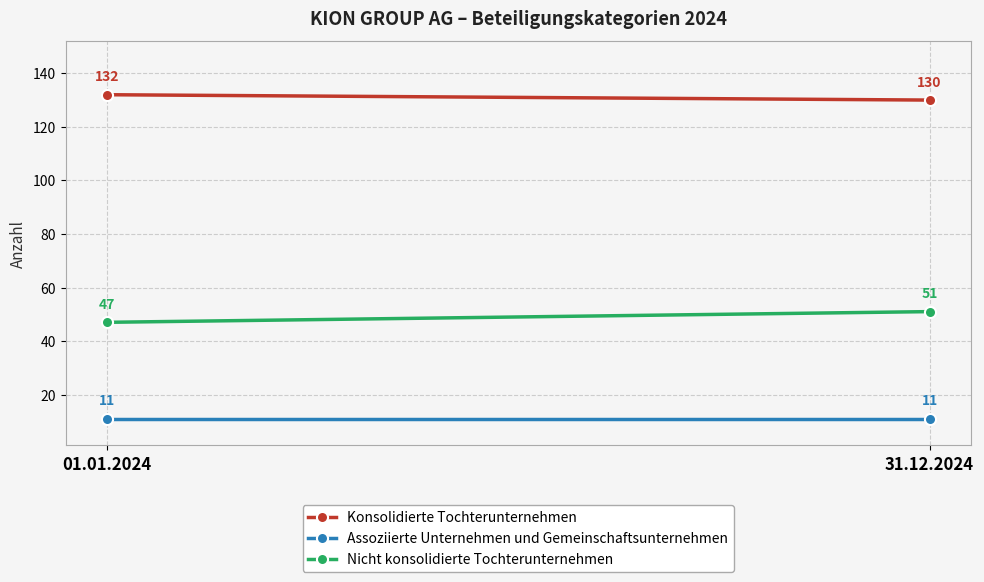

How many categories are shown in the chart?

2